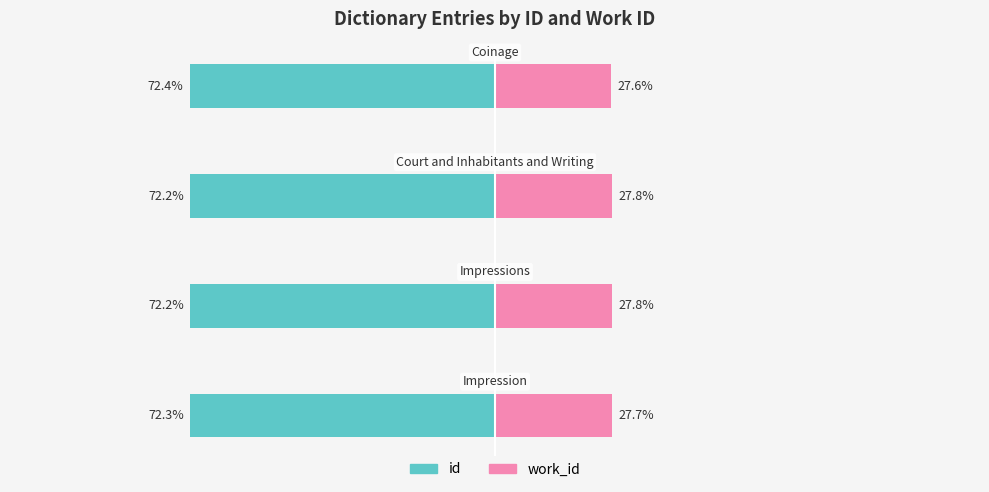

How many bars are there in total?

8